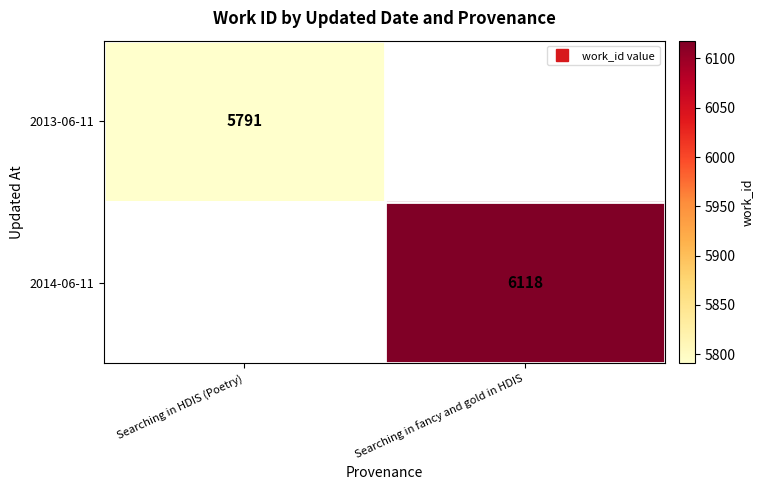

At how many categories does at least one series exceed 5843?

1